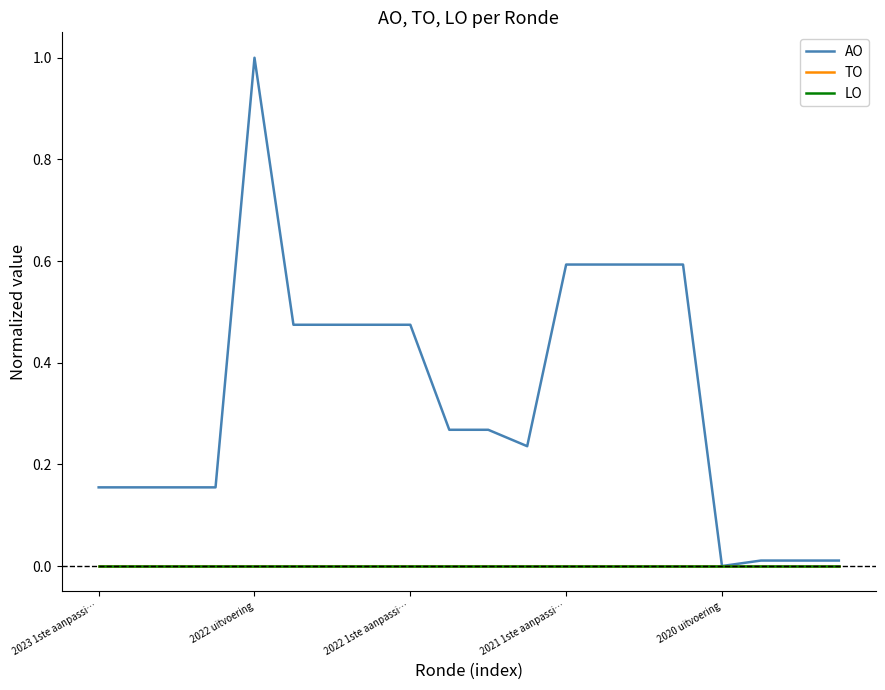

Does the chart have visible grid lines?

No